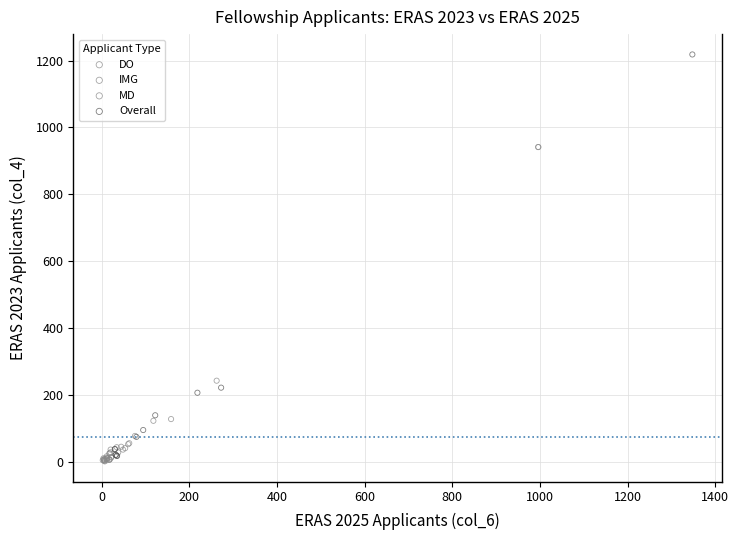

Which series has the largest Y range (max minus min)?

Overall